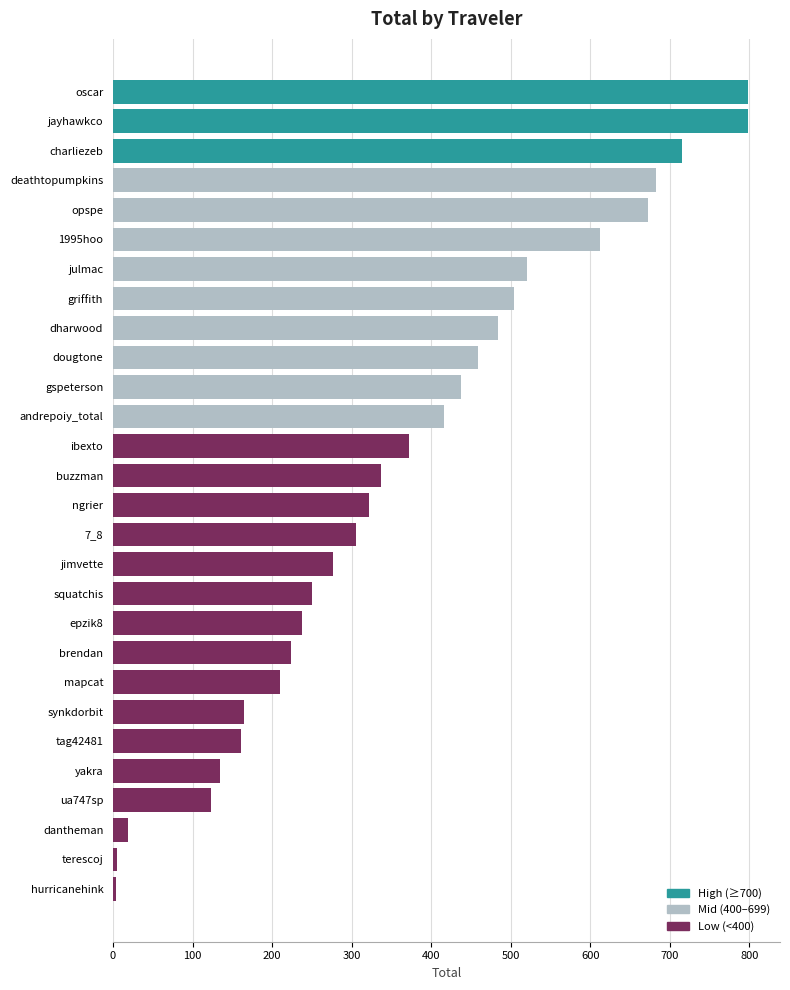

The value at julmac is 170.9. True or false?

False